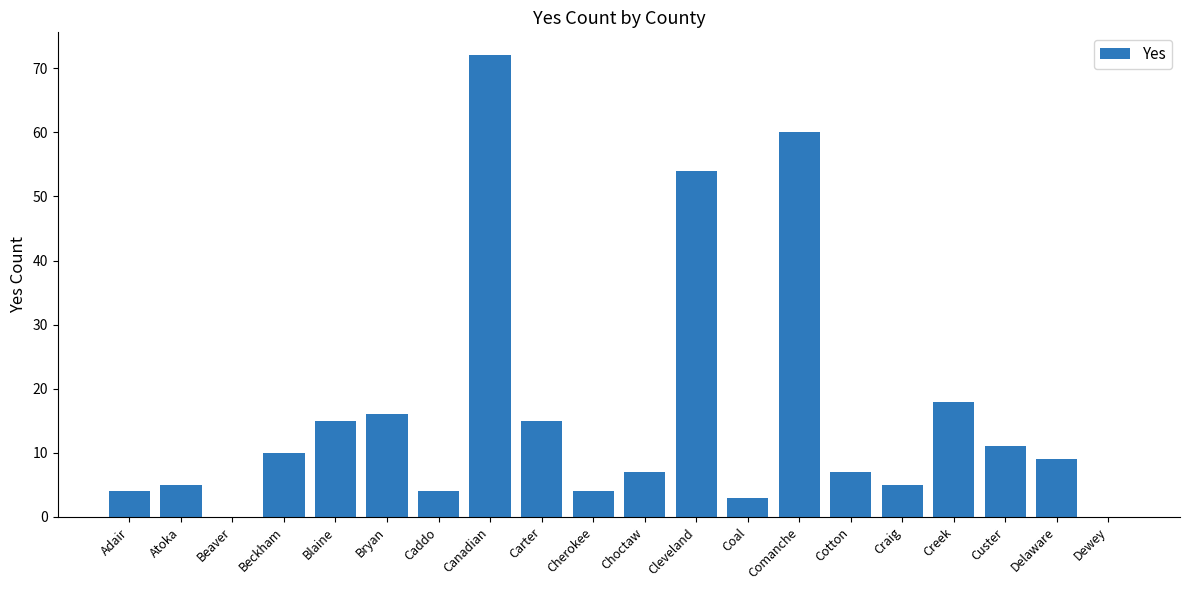

Is it true that the value at Beckham is 10?

True